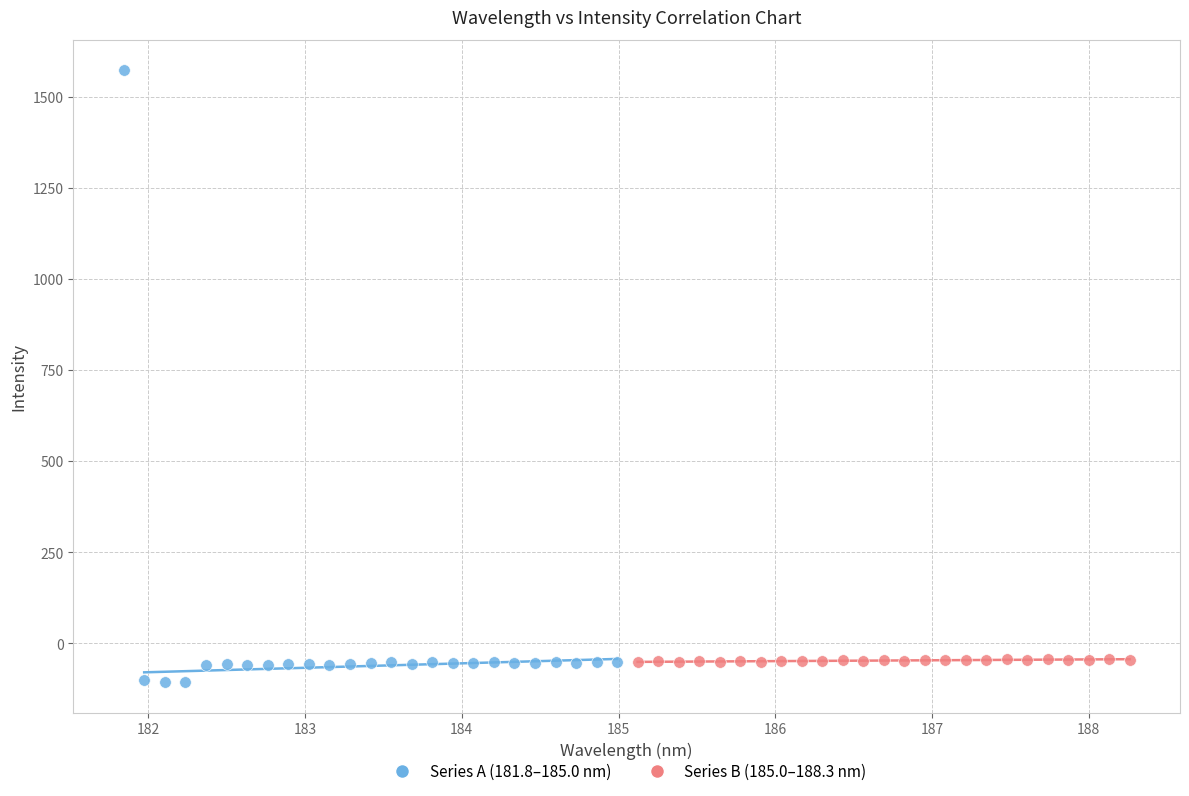

Which series has the largest Y range (max minus min)?

Series A (181.8–185.0 nm)